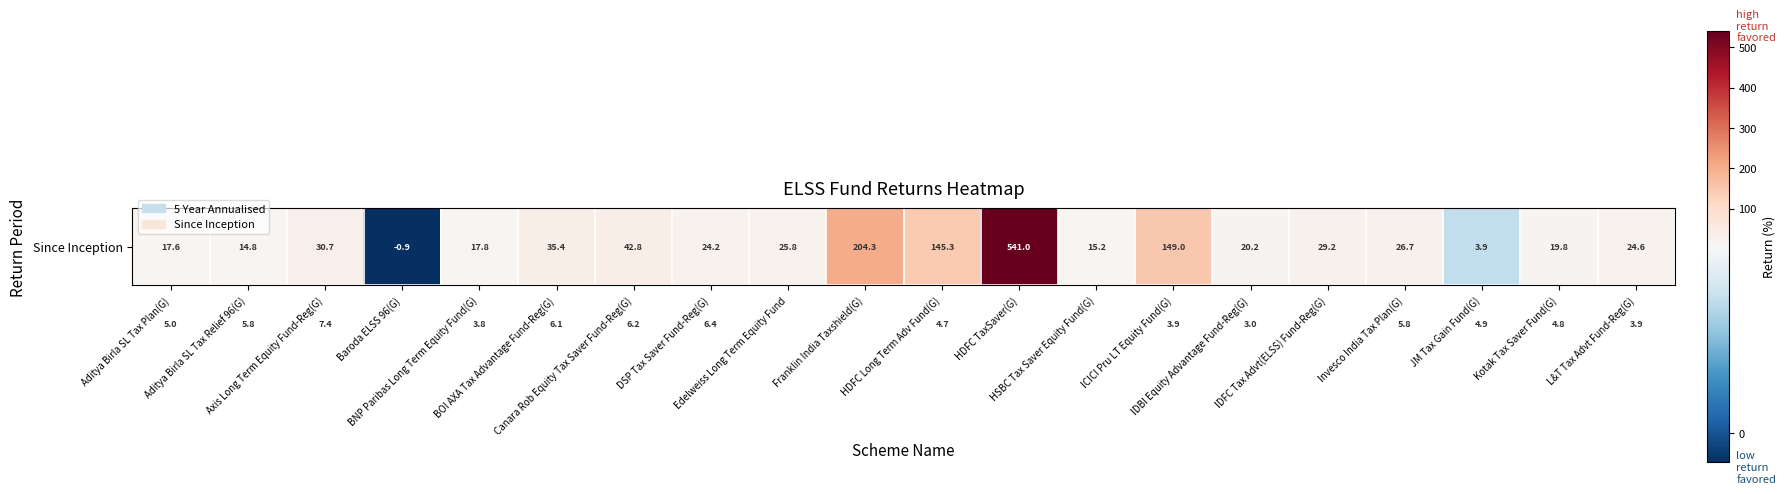

What is the maximum value shown in the chart?

541.0